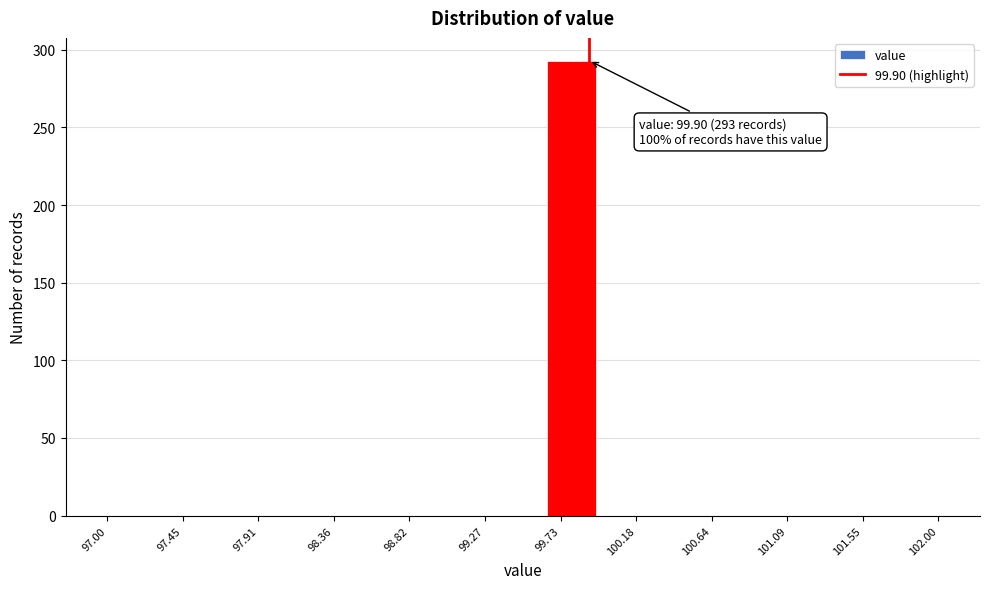

Over which range of the x-axis is the bar tallest?

99.65 to 99.95